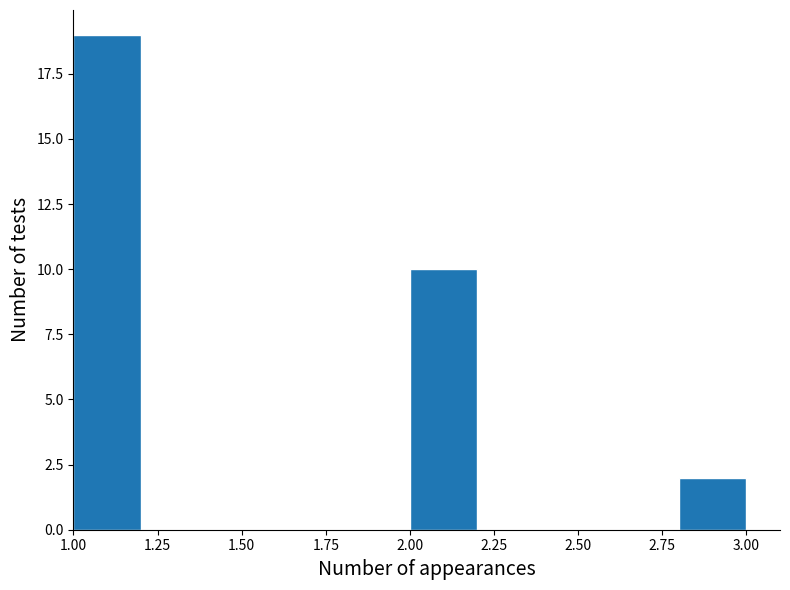

Reading left to right, transcribe this chart: for each bar, give the range it covers on the x-axis and its height. The values are not printed on the chart, so give them approximately, as read against the axis.

1.0 to 1.2: 19
1.2 to 1.4: 0
1.4 to 1.6: 0
1.6 to 1.8: 0
1.8 to 2.0: 0
2.0 to 2.2: 10
2.2 to 2.4: 0
2.4 to 2.6: 0
2.6 to 2.8: 0
2.8 to 3.0: 2